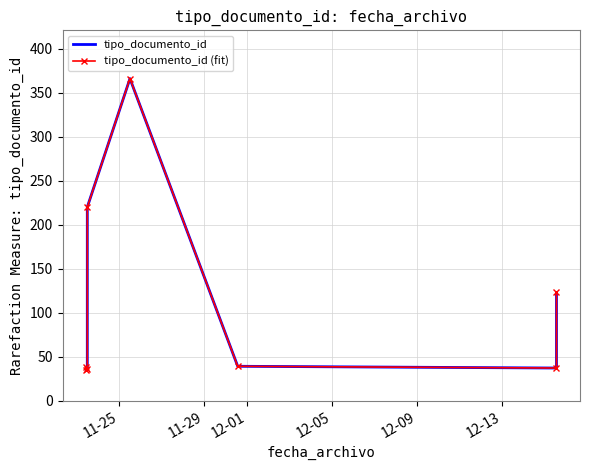

Which has a higher value, 12-13 or 12-01?

12-13